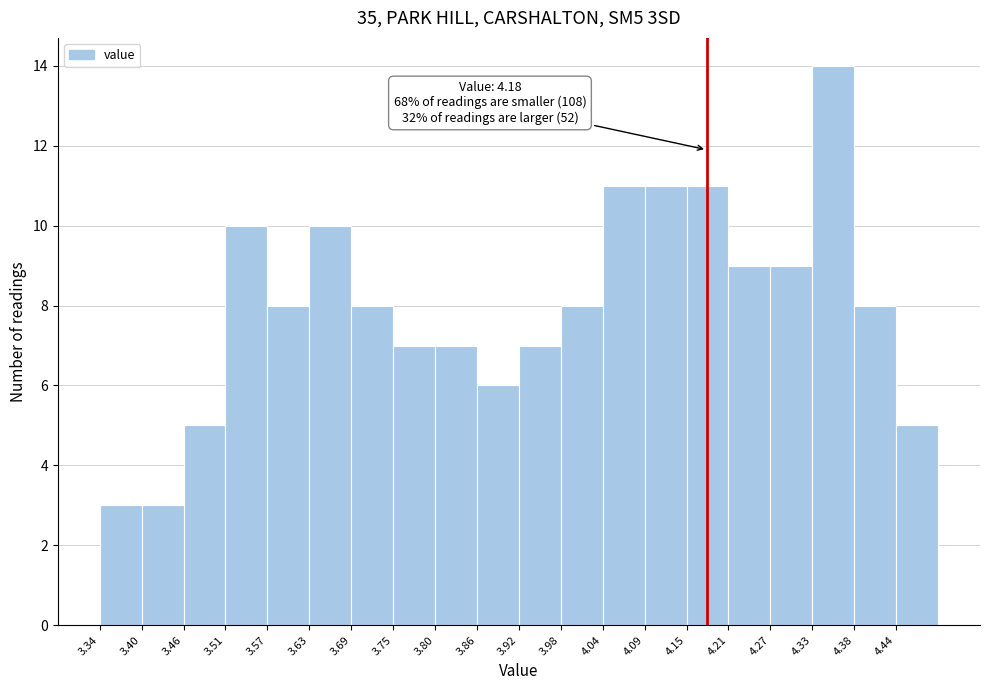

Which range on the x-axis has the tallest bar?

4.326 to 4.384